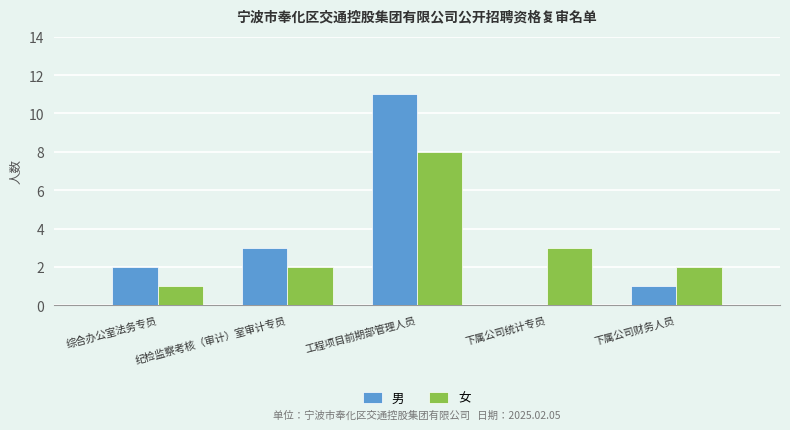

Where is 男 nearest to the value 5?

纪检监察考核（审计）室审计专员